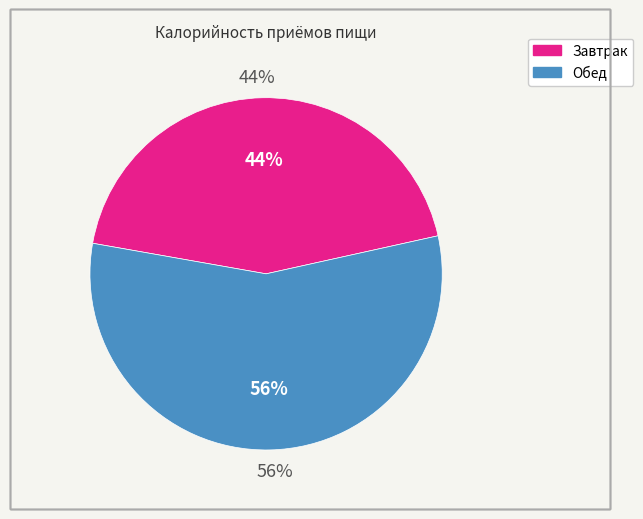

To the nearest percent, what percentage of the pie is Обед?

56%